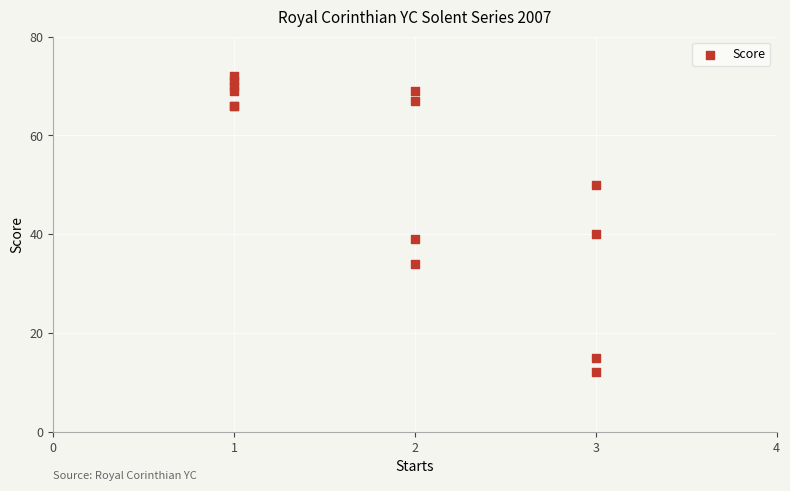

What Y value in the scatter plot is closest to 42?

40